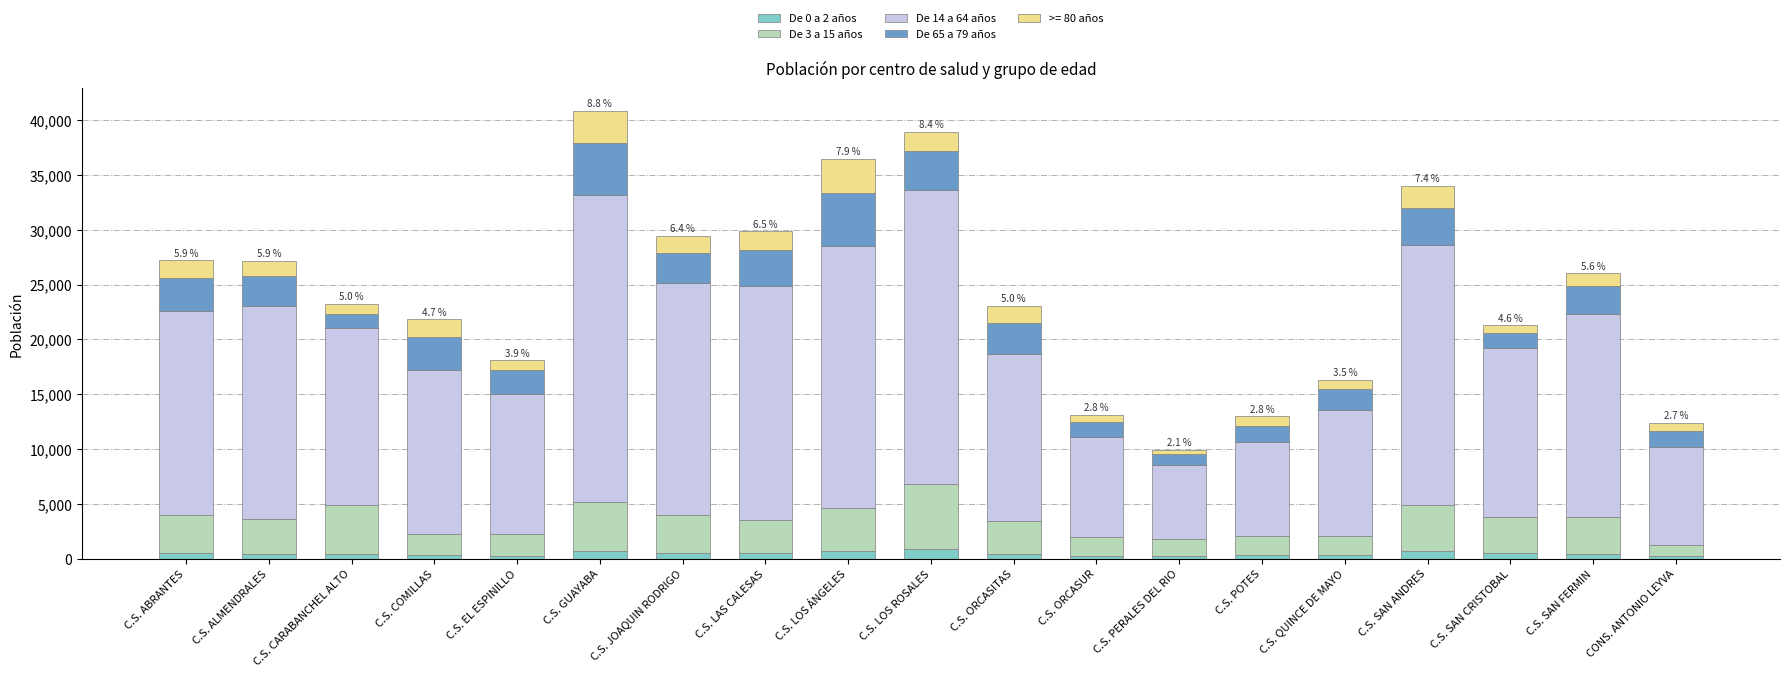

What is the difference between the De 14 a 64 años values at C.S. ORCASUR and C.S. LOS ROSALES?

17631